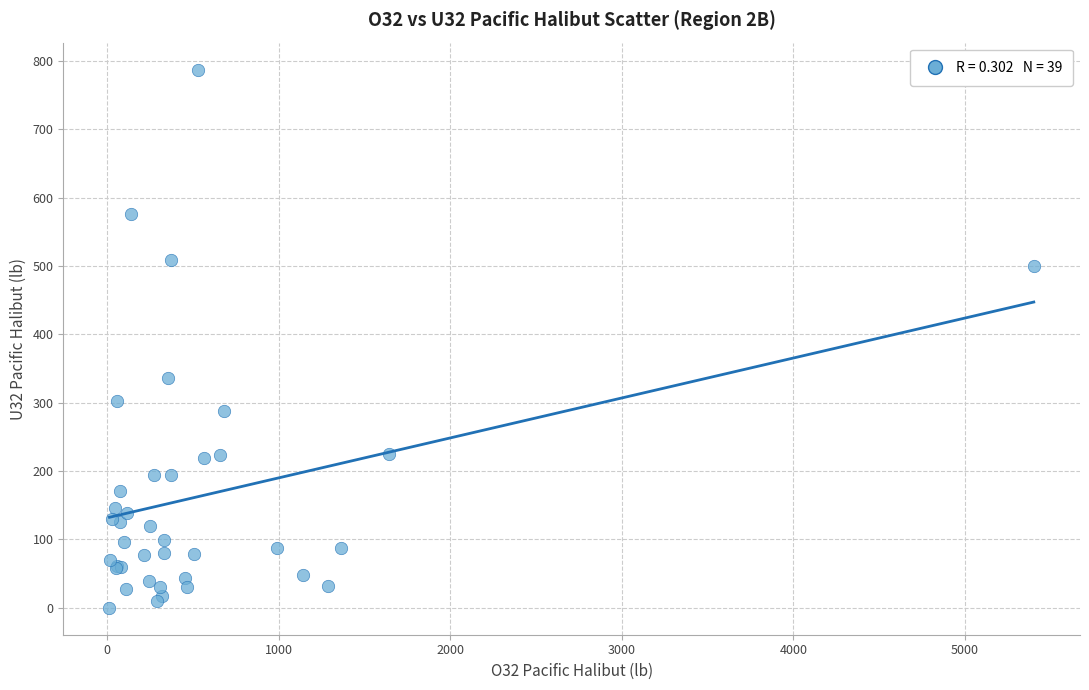

What Y value in the scatter plot is closest to 393?

336.1